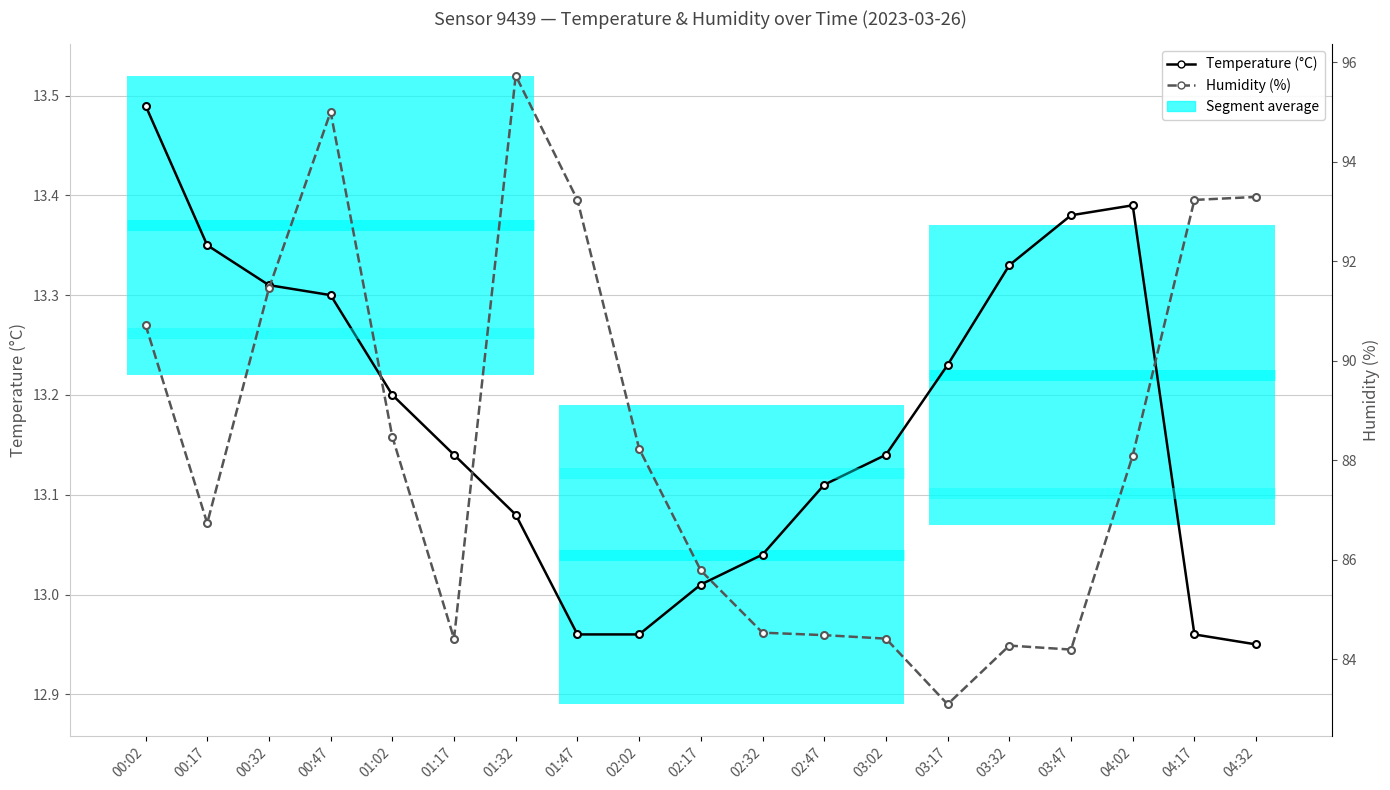

Is it true that Temperature (°C) equals 7.5 at 04:17?

False